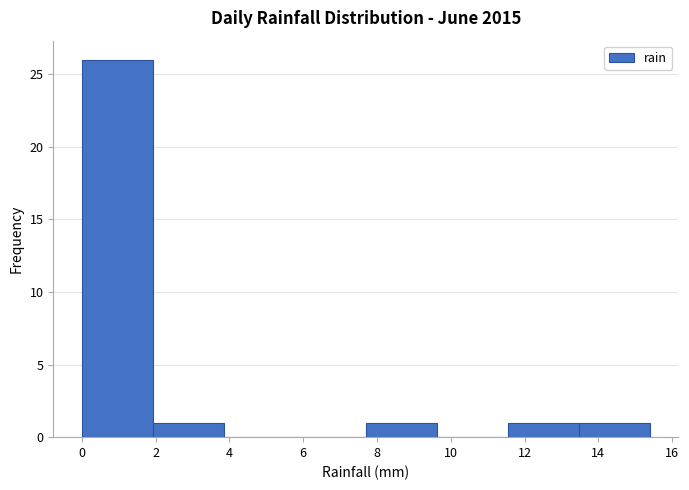

Reading left to right, list every bar in this chart as the range it spans on the x-axis followed by its height. Neither the bar edges nor the heights are printed on the chart, so give them approximately, as read against the axes.

0.0 to 2.0: 26
2.0 to 3.8: 1
3.8 to 5.8: 0
5.8 to 7.8: 0
7.8 to 9.6: 1
9.6 to 11.6: 0
11.6 to 13.4: 1
13.4 to 15.4: 1